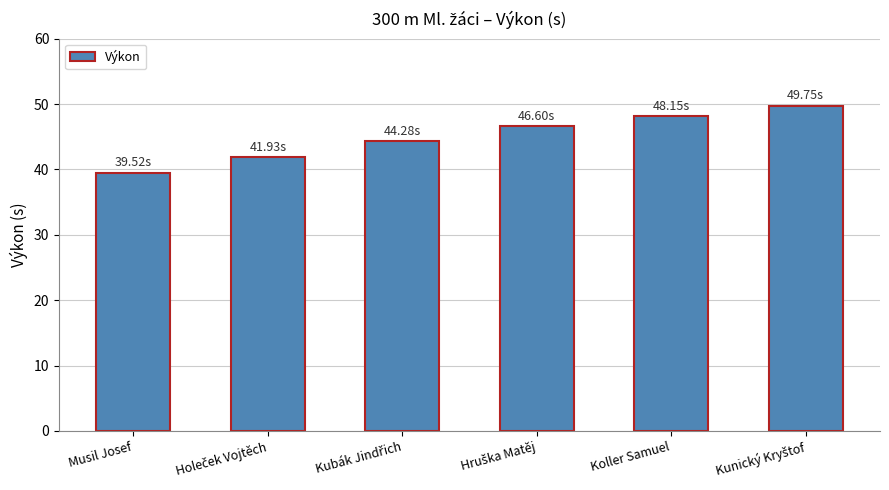

At which category does the chart reach its minimum across all series?

Musil Josef